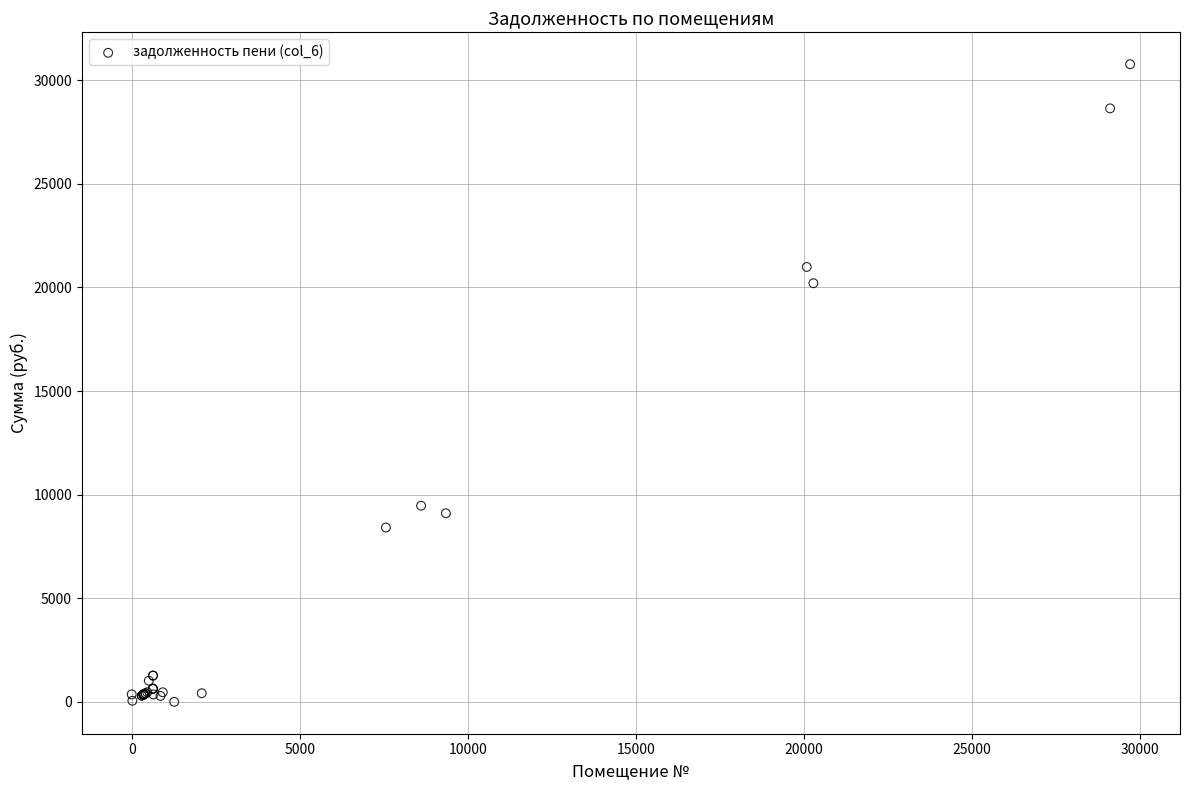

What Y value in the scatter plot is closest to 15386?

20203.0